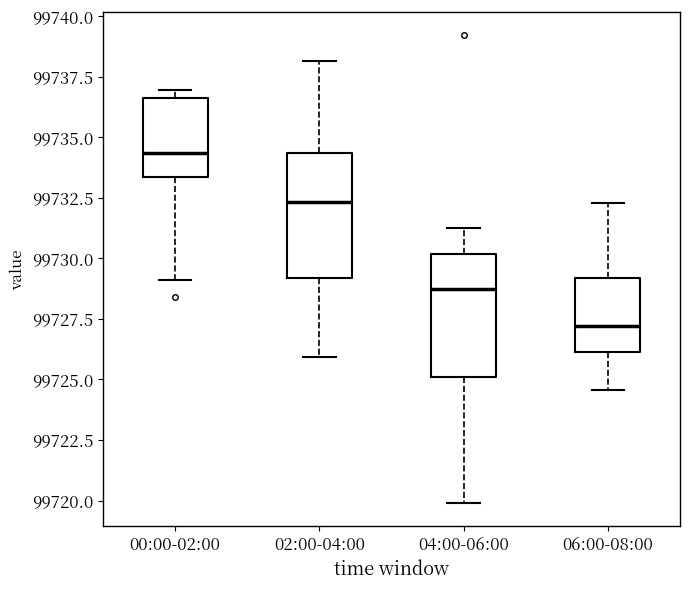

Reading left to right, transcribe this box plot: for each box, give where its median line is, the range the box spans, and where its two whiskers end, as read against the y-axis. The values are not printed on the chart, so give them approximately, as read against the axis.

00:00-02:00: median 99734.5, box 99733.5 to 99736.5, whiskers 99729.0 to 99737.0
02:00-04:00: median 99732.5, box 99729.0 to 99734.5, whiskers 99726.0 to 99738.0
04:00-06:00: median 99728.5, box 99725.0 to 99730.0, whiskers 99720.0 to 99731.5
06:00-08:00: median 99727.0, box 99726.0 to 99729.0, whiskers 99724.5 to 99732.5